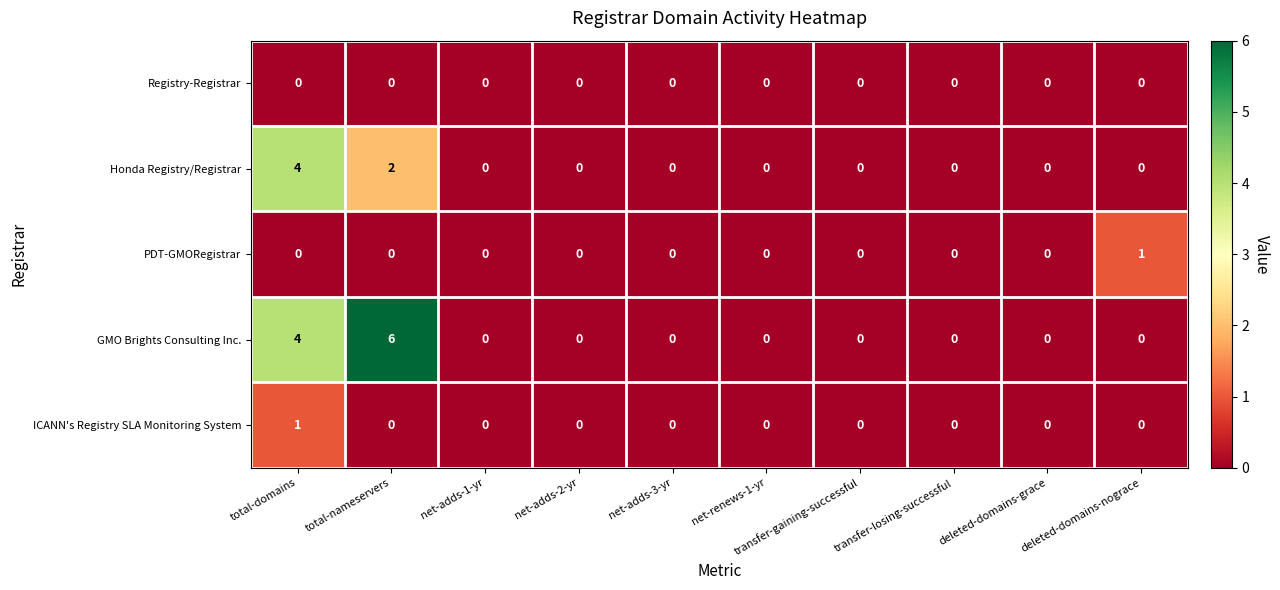

Which series has the largest total across all categories?

GMO Brights Consulting Inc.